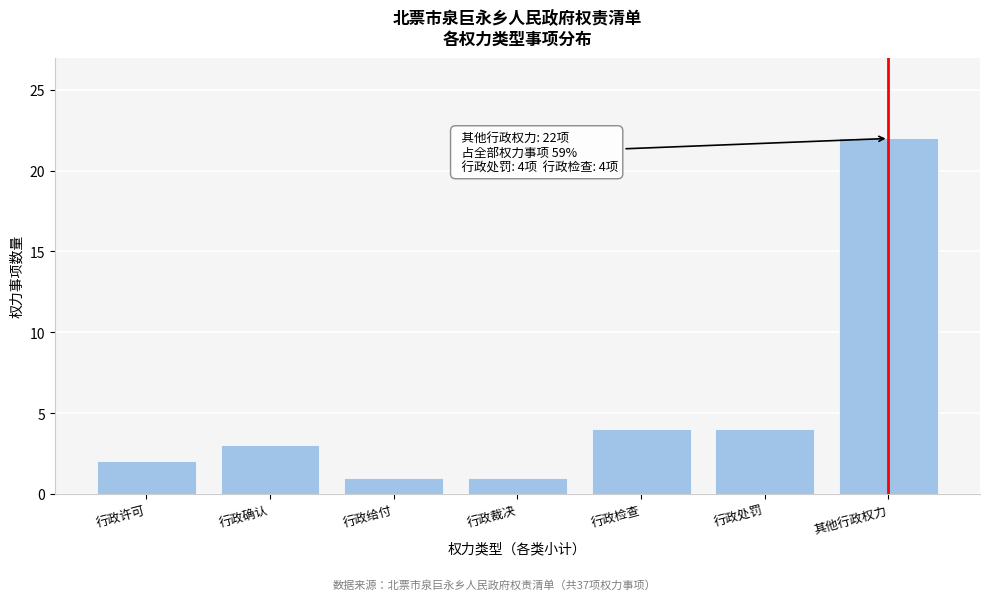

Reading left to right, extract all data points from this chart.

2	3	1	1	4	4	22